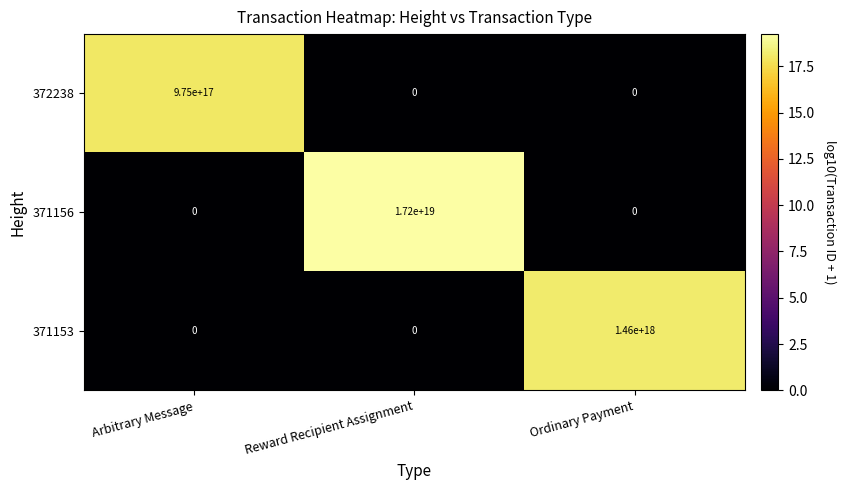

Count the 372238 values in the range 0 to 975000000000000000.

3